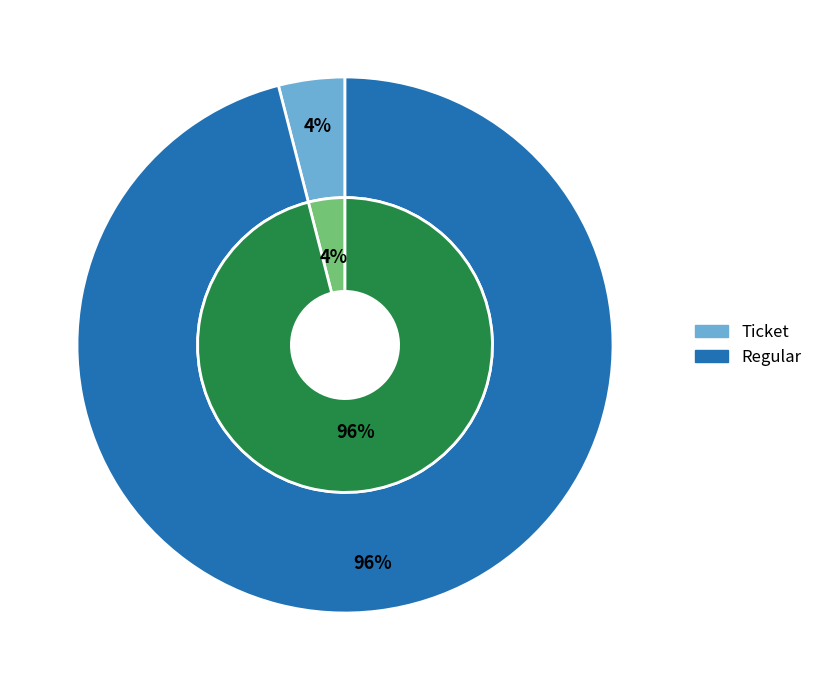

True or false: Ticket accounts for 7% of the total.

False